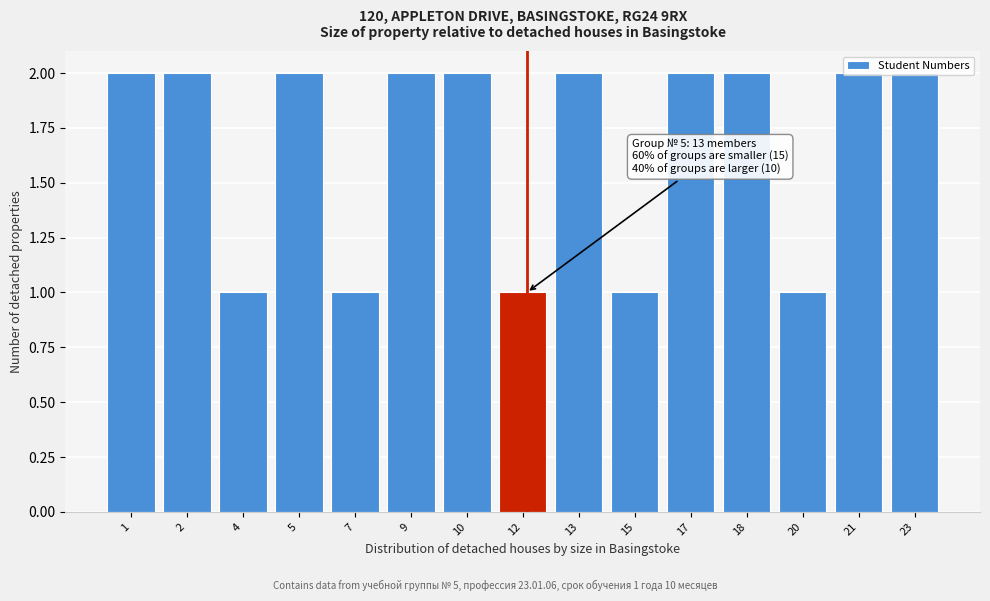

Between 7 and 23, which is larger?

23